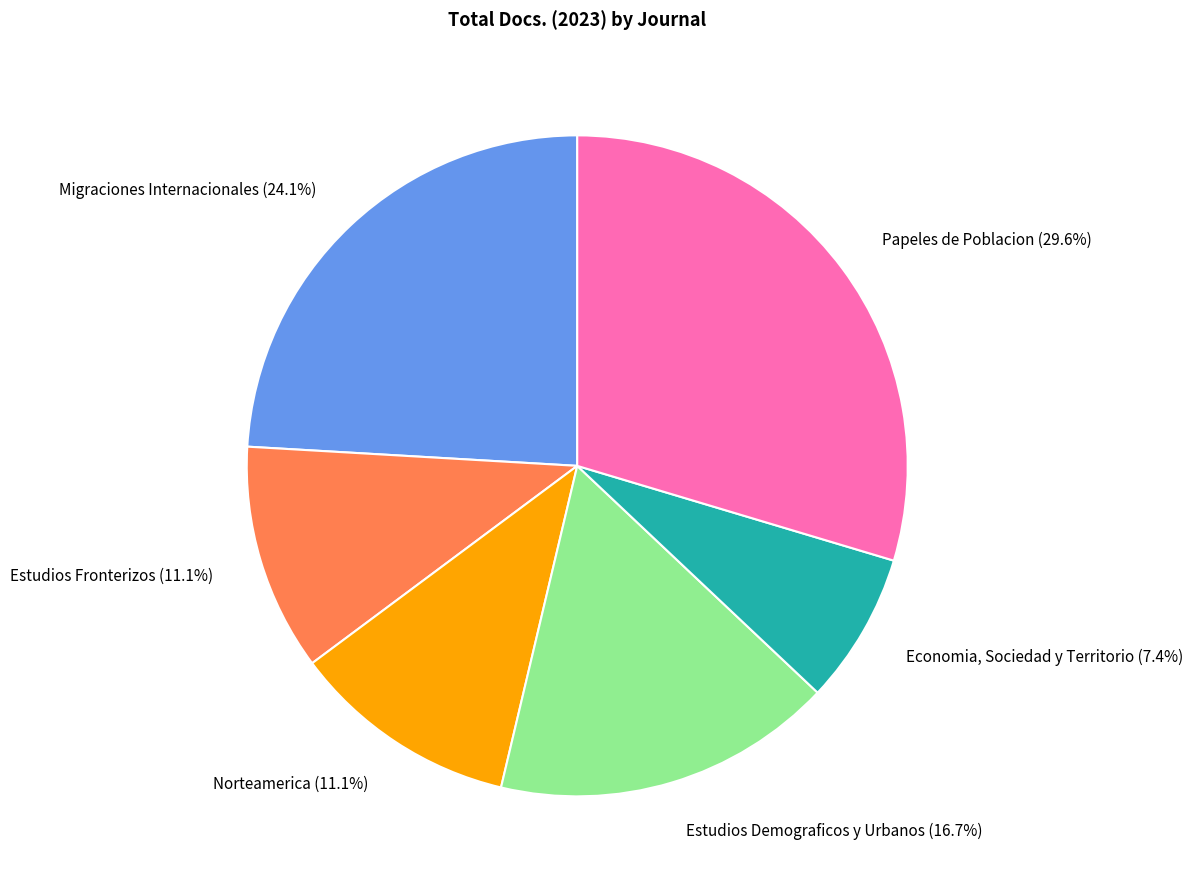

To the nearest percent, what is the average slice percentage?

17%